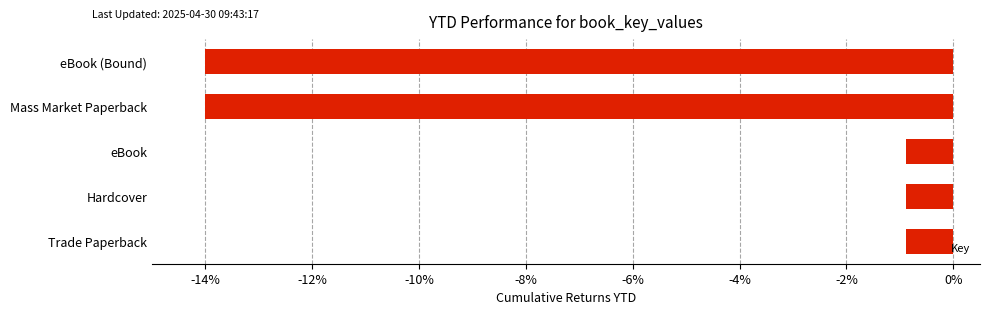

True or false: the data shows -0.9 at eBook.

True